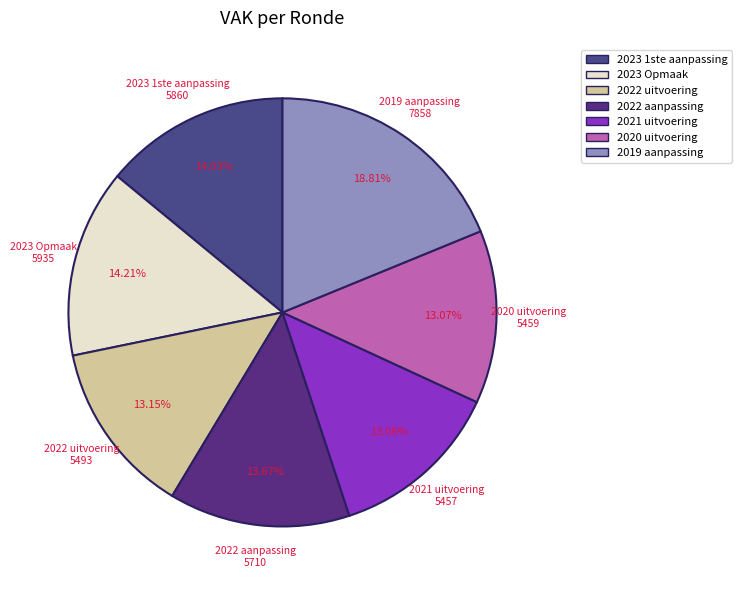

How many slices are in this pie chart?

7